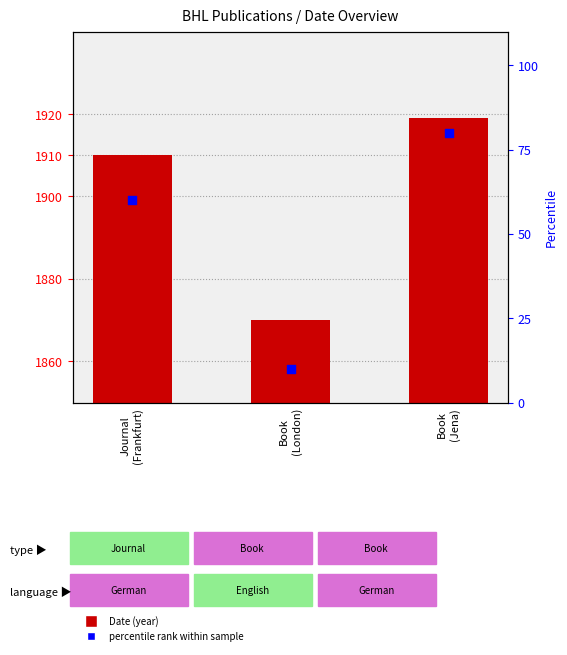

Which series reaches the minimum Y coordinate?

Percentile rank